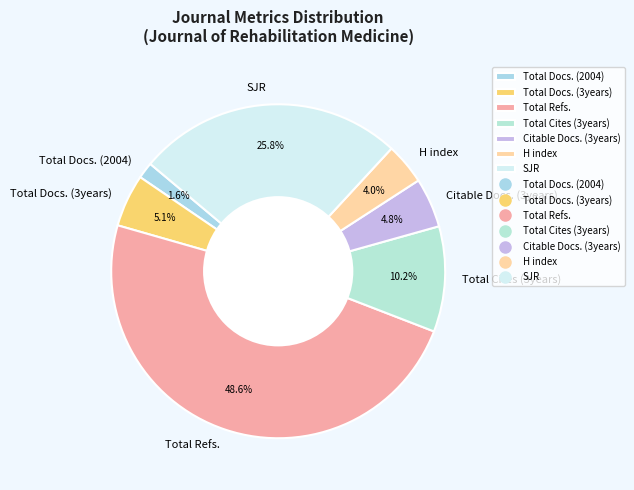

Between H index and Total Refs., which is larger?

Total Refs.